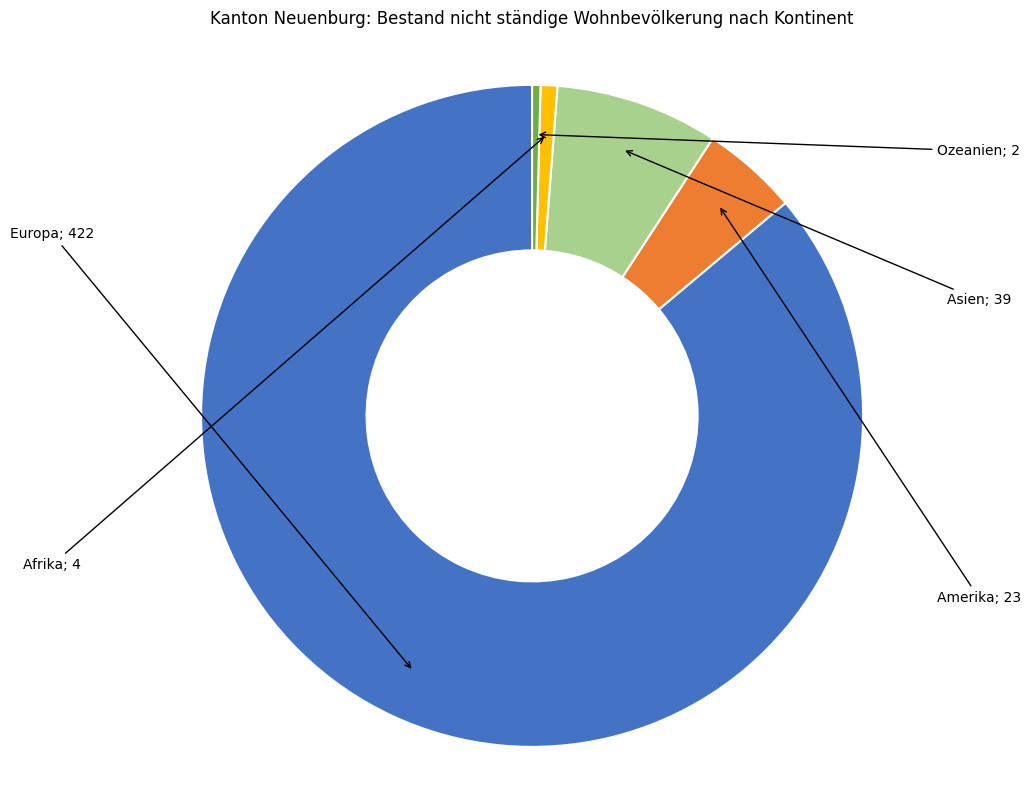

Is there a majority slice in this chart?

Yes